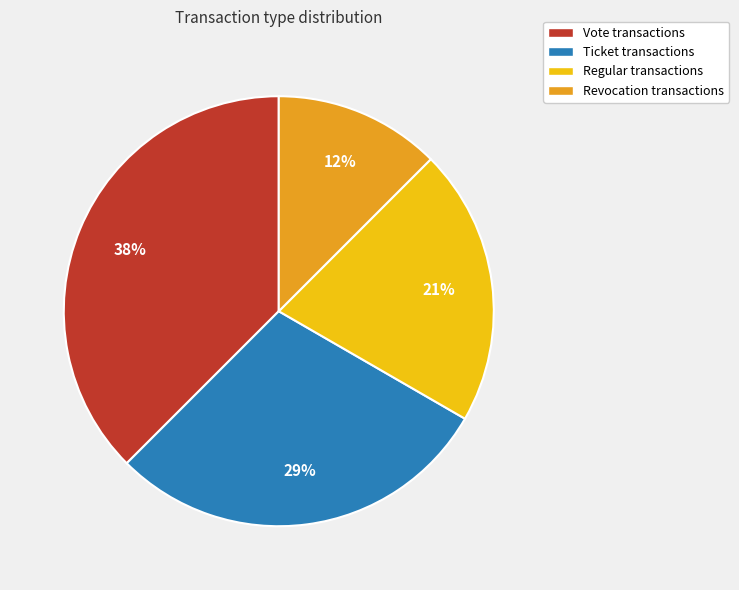

Which slice is the largest?

Vote transactions